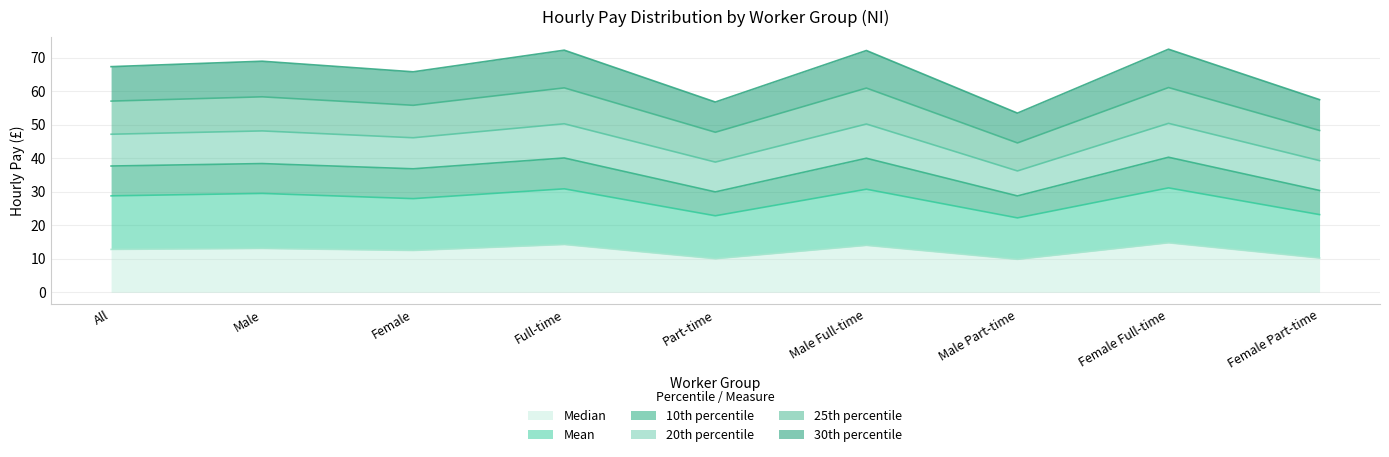

What is the total value across all series at Male Full-time?

72.2